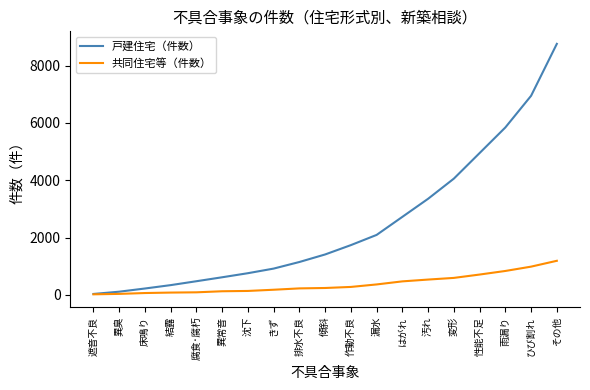

At which category is the sum across all series the highest?

その他